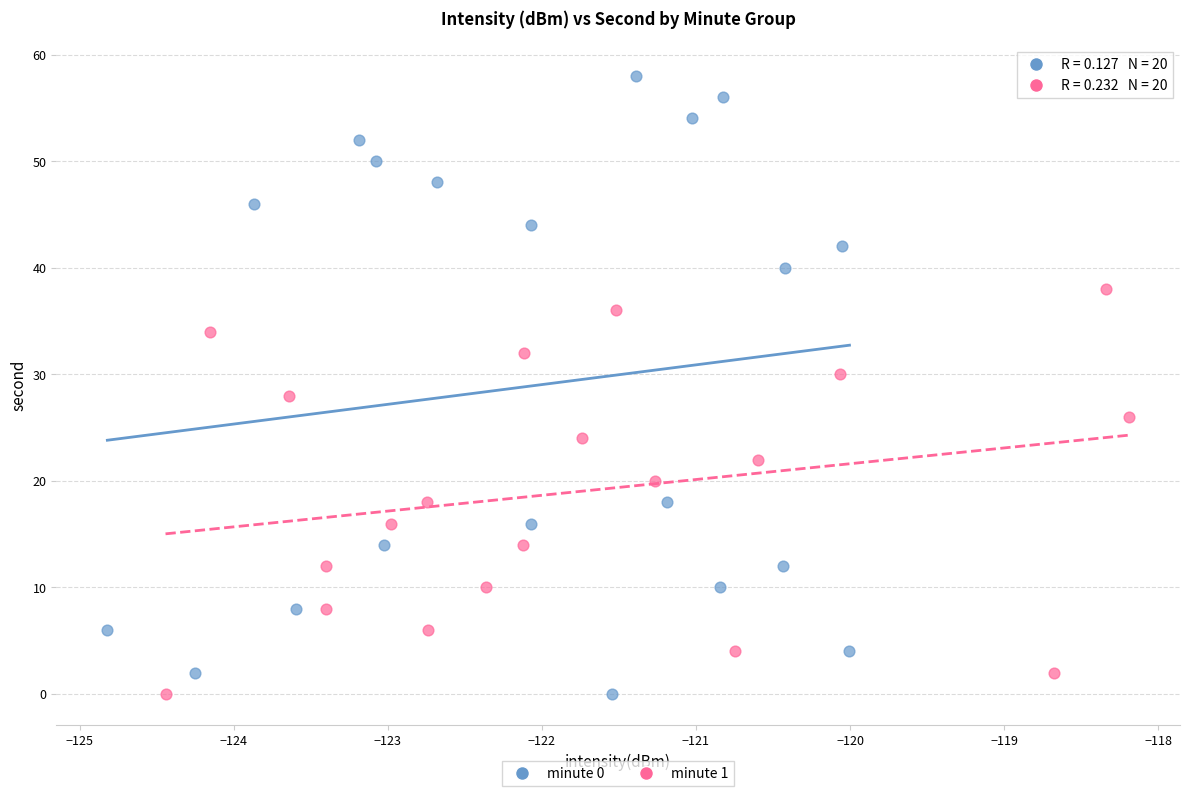

Which series contains the highest Y value?

minute 0